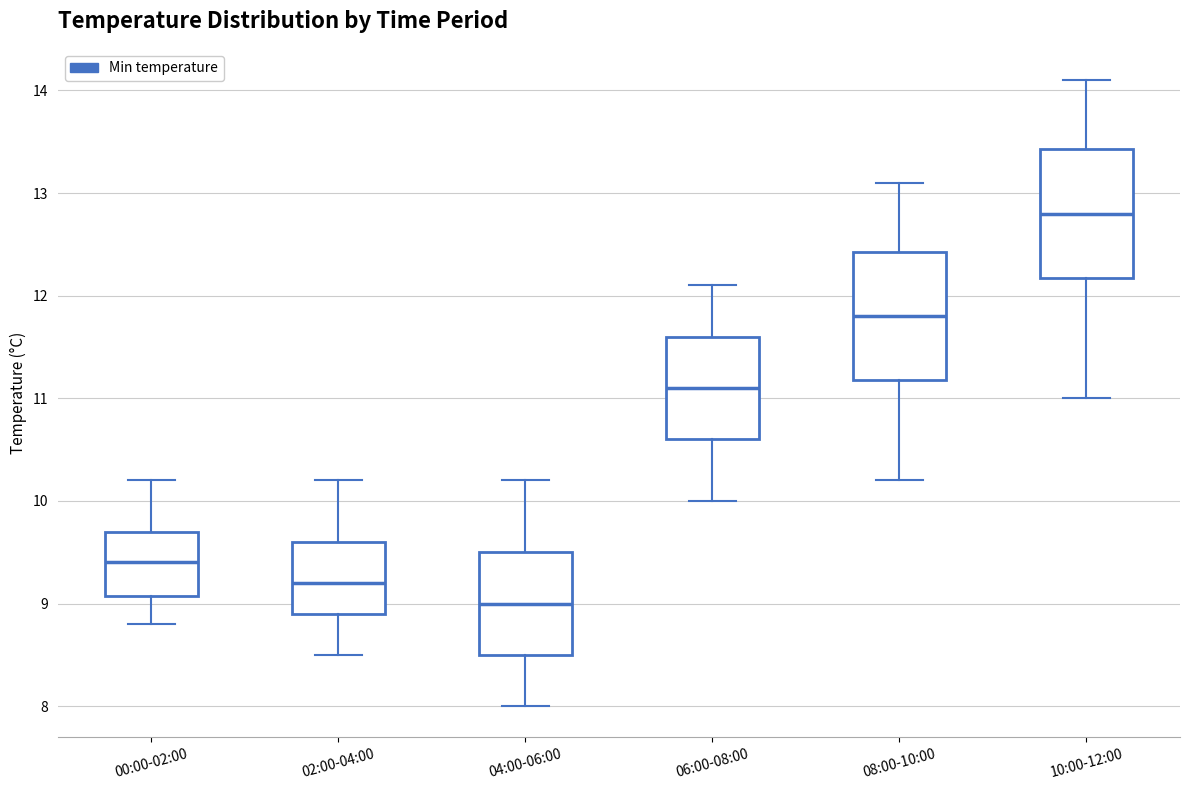

Reading left to right, read every box against the y-axis: the position of its median line, the range the box covers, and the ends of its whiskers. The values are not printed on the chart, so give them approximately, as read against the axis.

00:00-02:00: median 9.4, box 9.1 to 9.7, whiskers 8.8 to 10.2
02:00-04:00: median 9.2, box 8.9 to 9.6, whiskers 8.5 to 10.2
04:00-06:00: median 9.0, box 8.5 to 9.5, whiskers 8.0 to 10.2
06:00-08:00: median 11.1, box 10.6 to 11.6, whiskers 10.0 to 12.1
08:00-10:00: median 11.8, box 11.2 to 12.4, whiskers 10.2 to 13.1
10:00-12:00: median 12.8, box 12.2 to 13.4, whiskers 11.0 to 14.1